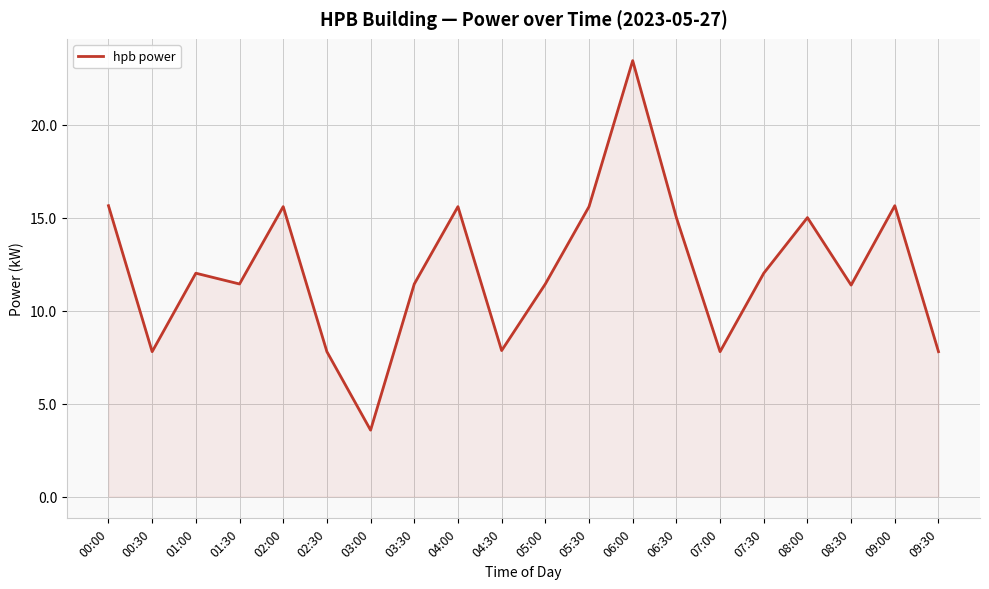

What is the difference between the maximum and minimum values?

19.9